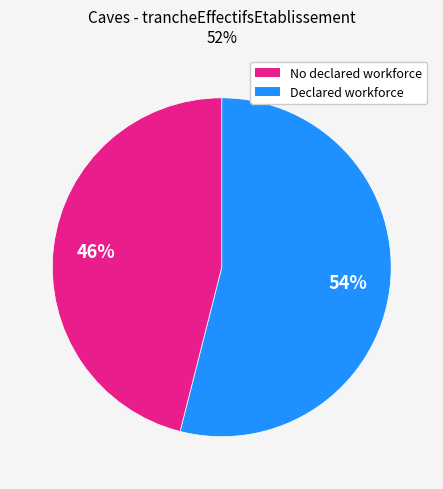

Is there any slice that represents more than half of the pie?

Yes